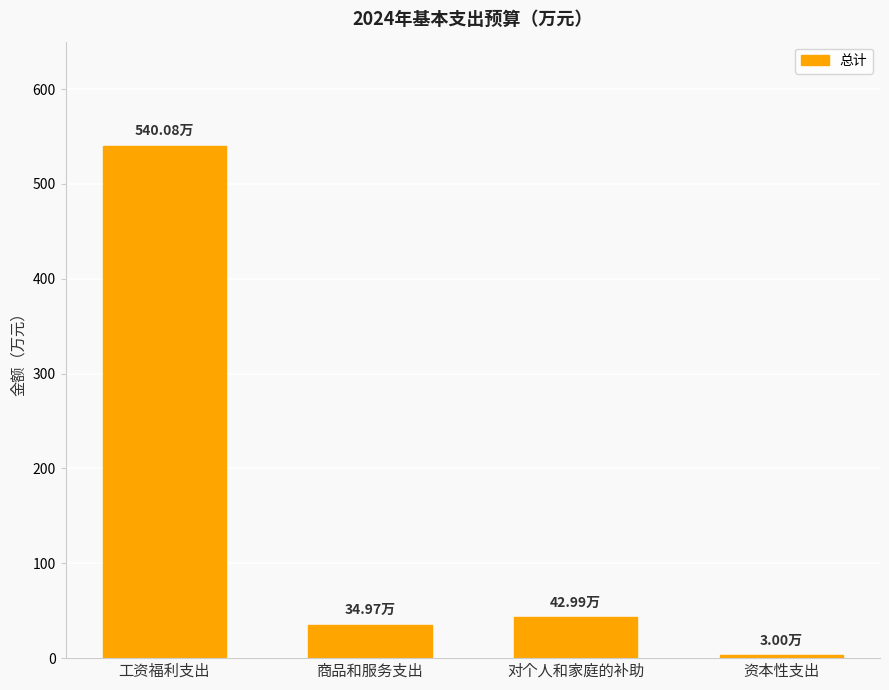

Rank the categories by value from highest to lowest.

工资福利支出, 对个人和家庭的补助, 商品和服务支出, 资本性支出